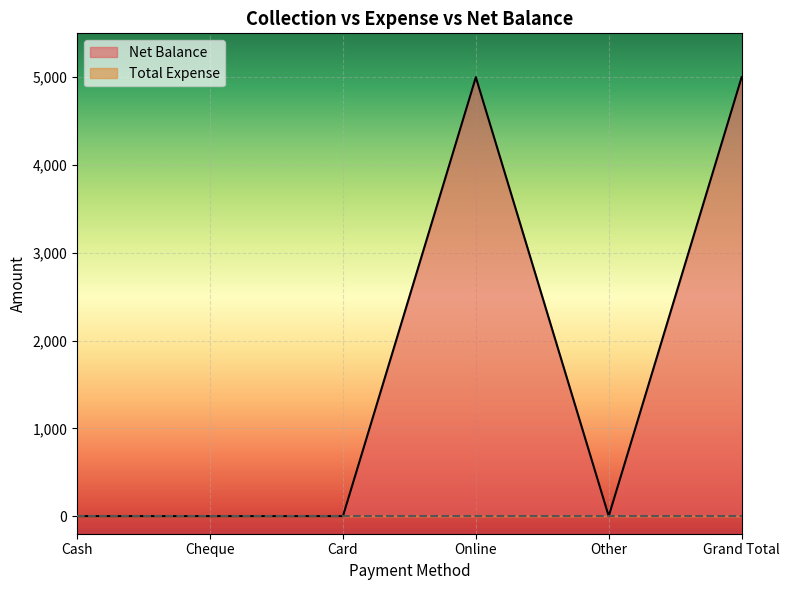

How many positive values are there?

2